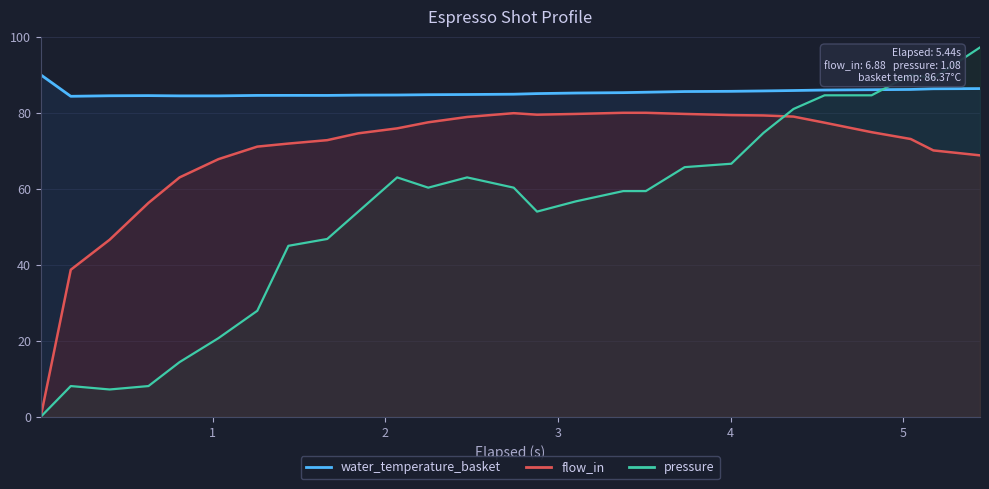

True or false: water_temperature_basket and flow_in cross at least once.

False